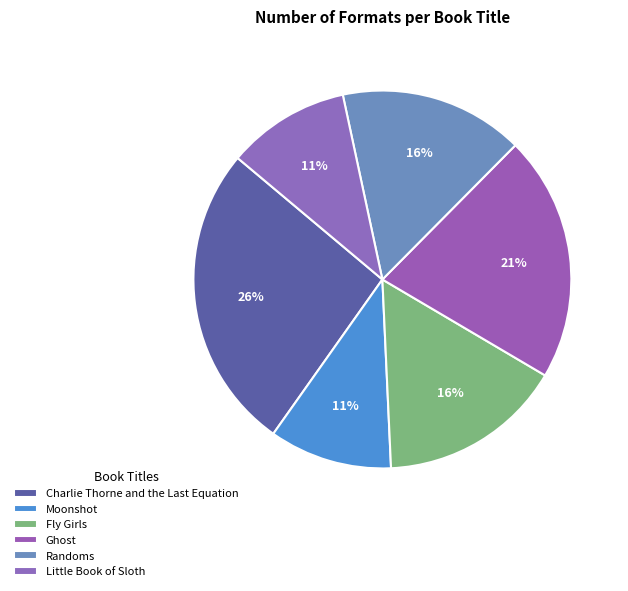

What percentage is the Fly Girls slice, to the nearest percent?

16%